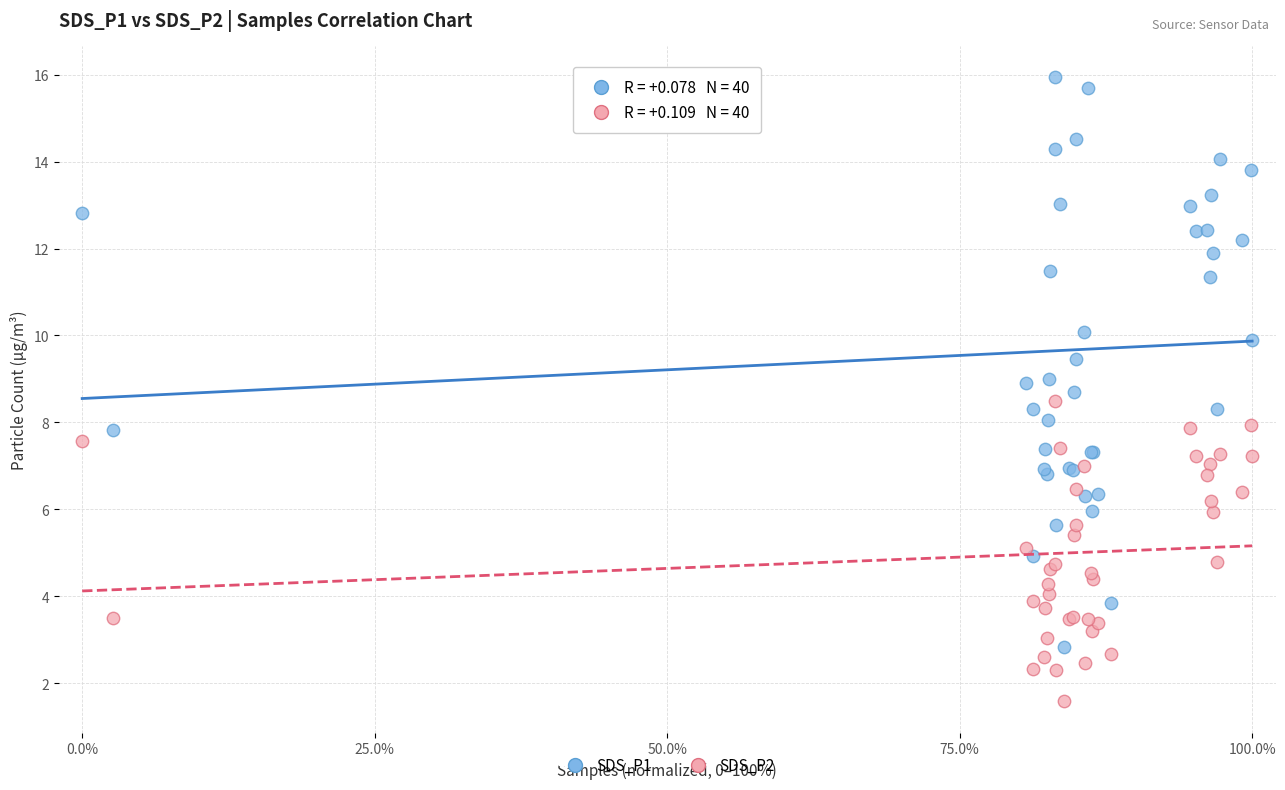

Which series has the widest spread of Y values?

SDS_P1